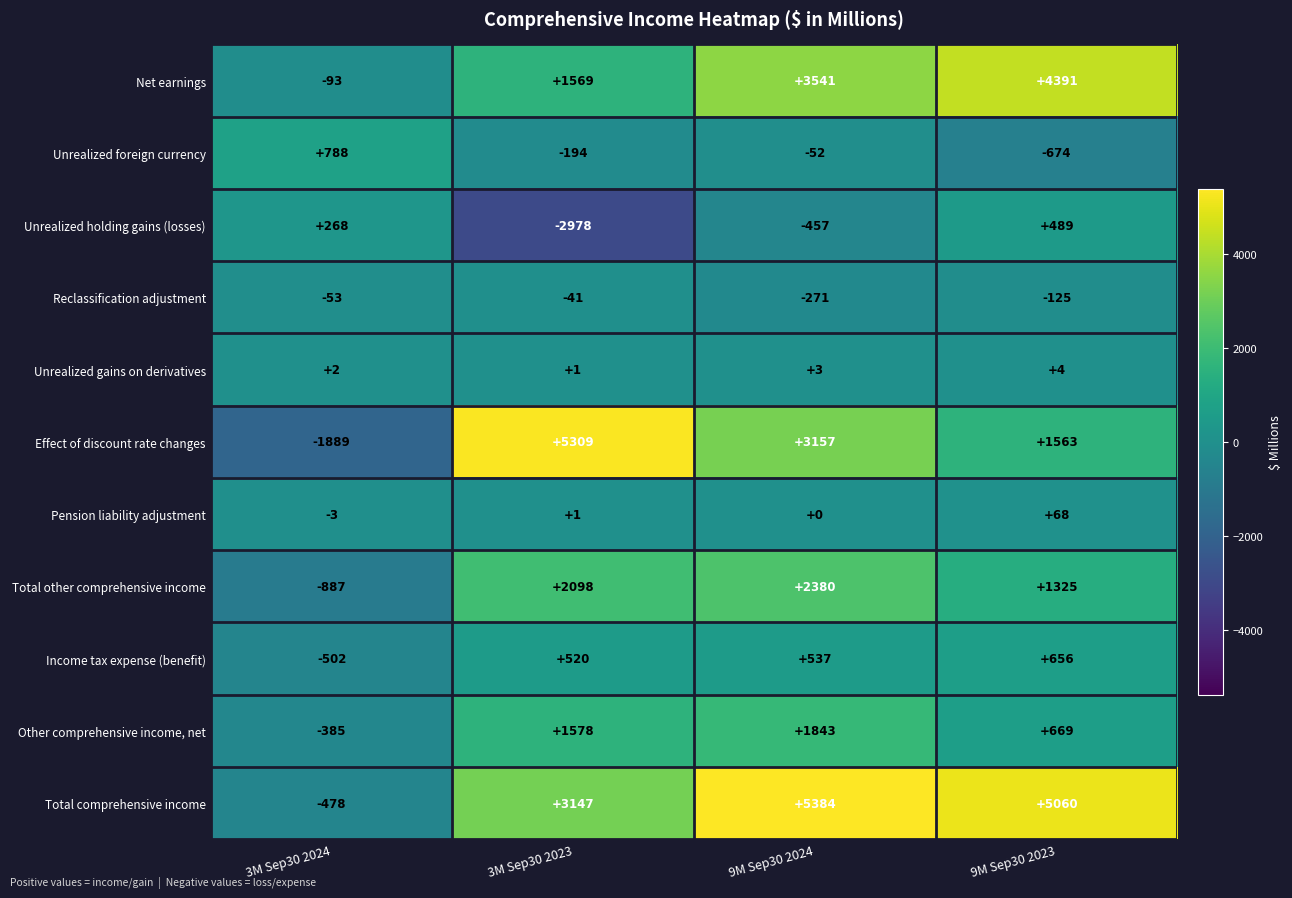

Count the Net earnings values in the range 1569 to 4391.

3